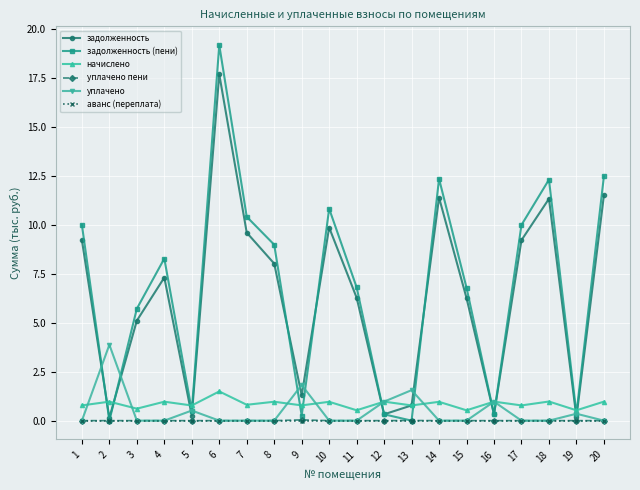

What is the sum of all начислено values?

17.1